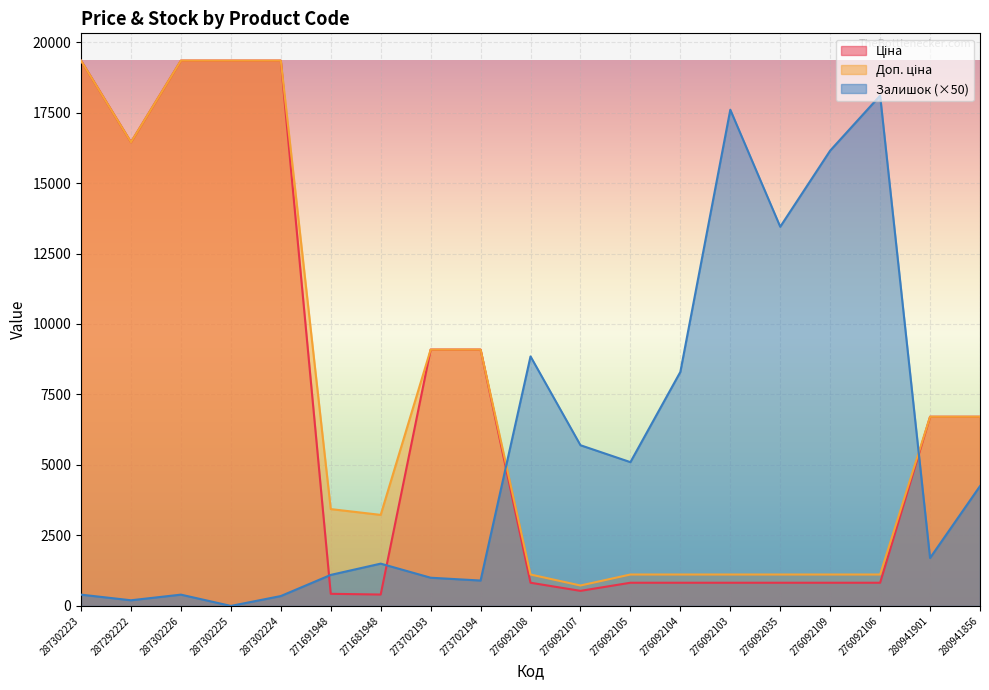

What are all the series names shown in the legend?

Ціна, Доп. ціна, Залишок